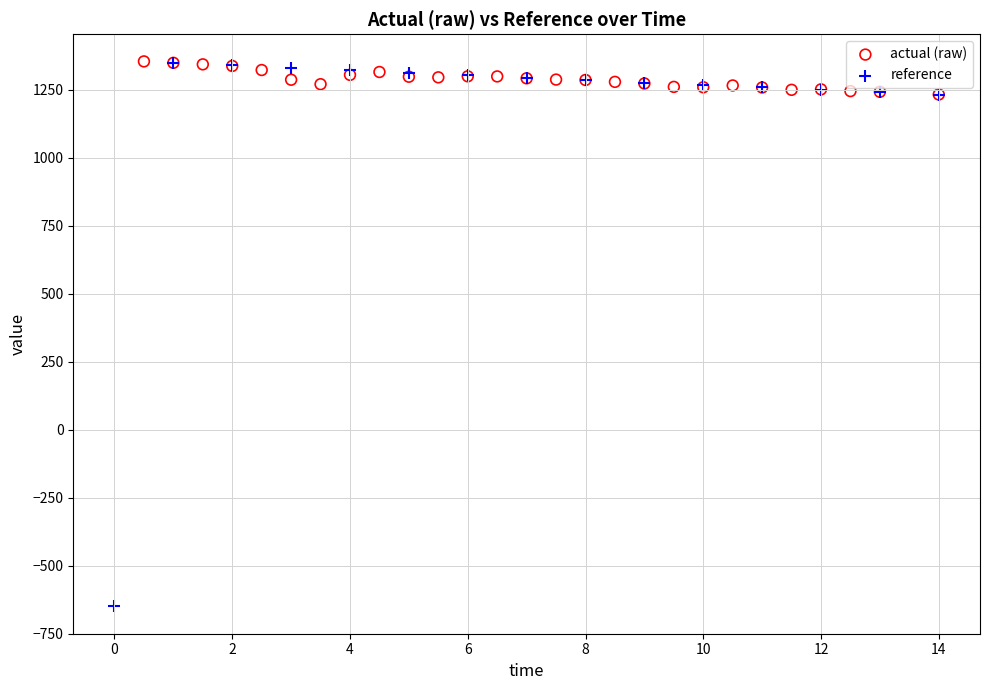

Which series has the largest Y range (max minus min)?

reference